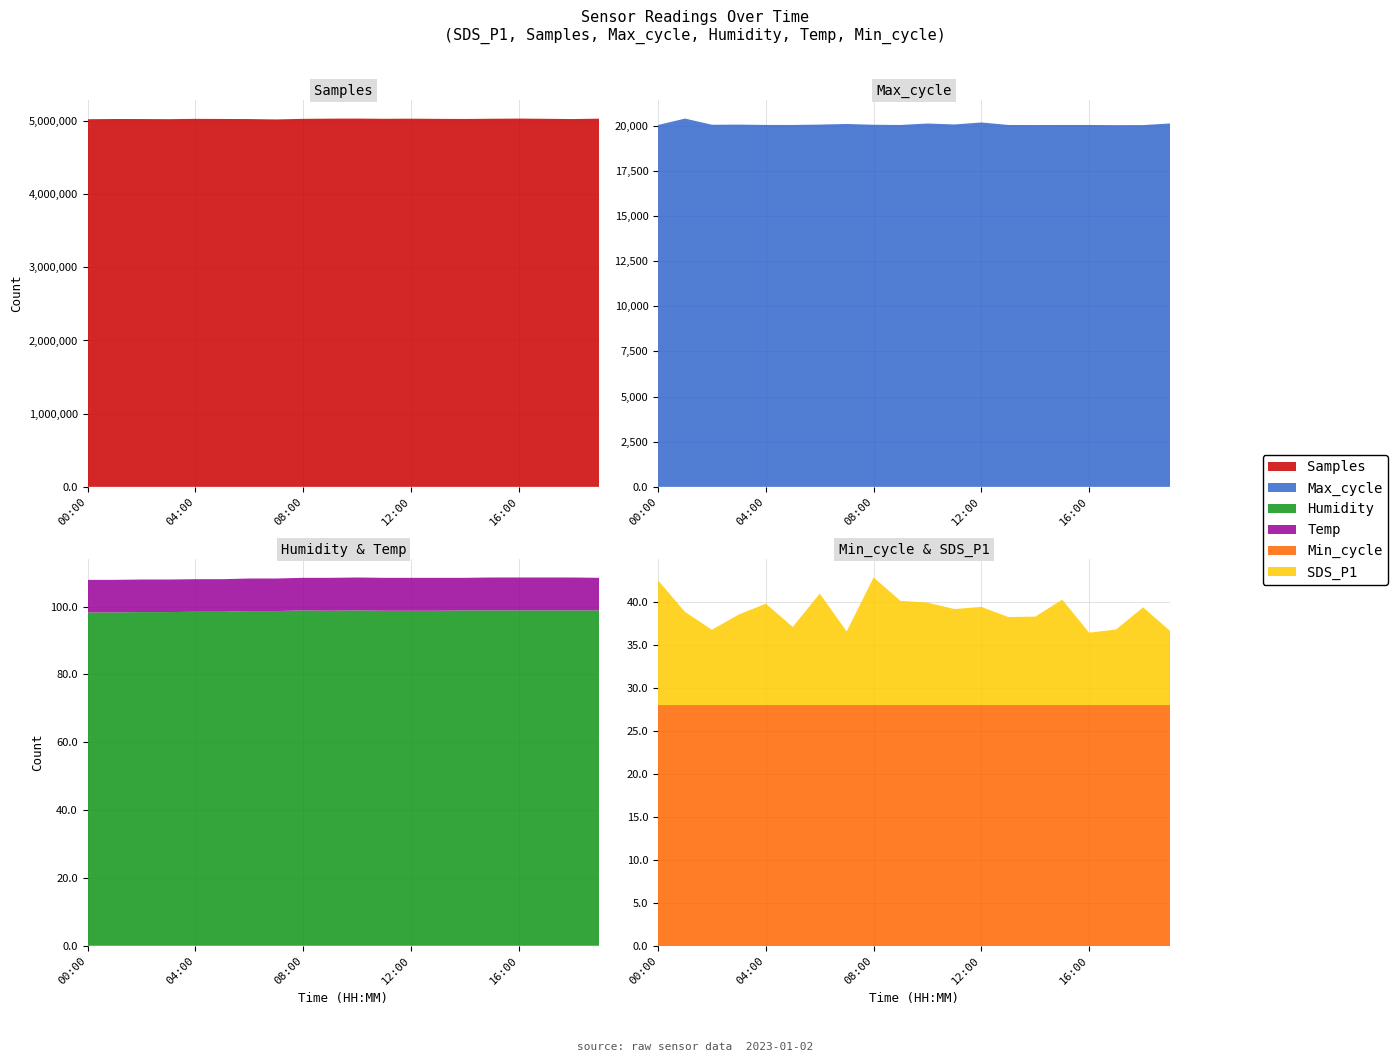

Reading right to left, transcribe all the data shown in this chart.

Samples: 19:00=5030673.0	18:00=5025143.0	17:00=5028753.0	16:00=5031678.0	15:00=5029415.0	14:00=5026229.0	13:00=5027937.0	12:00=5030348.0	11:00=5028649.0	10:00=5031734.0	09:00=5030800.0	08:00=5027969.0	07:00=5019903.0	06:00=5025064.0	05:00=5026313.0	04:00=5028013.0	03:00=5023517.0	02:00=5025473.0	01:00=5025827.0	00:00=5022850.0
Max_cycle: 19:00=20120.0	18:00=20029.0	17:00=20026.0	16:00=20037.0	15:00=20037.0	14:00=20033.0	13:00=20037.0	12:00=20175.0	11:00=20064.0	10:00=20117.0	09:00=20036.0	08:00=20048.0	07:00=20091.0	06:00=20057.0	05:00=20037.0	04:00=20038.0	03:00=20056.0	02:00=20048.0	01:00=20390.0	00:00=20034.0
Humidity: 19:00=98.9	18:00=98.9	17:00=98.9	16:00=98.9	15:00=98.9	14:00=98.9	13:00=98.8	12:00=98.8	11:00=98.8	10:00=98.9	09:00=98.8	08:00=98.9	07:00=98.7	06:00=98.7	05:00=98.5	04:00=98.5	03:00=98.4	02:00=98.4	01:00=98.3	00:00=98.3
Temp: 19:00=9.6	18:00=9.7	17:00=9.7	16:00=9.7	15:00=9.7	14:00=9.6	13:00=9.7	12:00=9.7	11:00=9.7	10:00=9.7	09:00=9.7	08:00=9.6	07:00=9.6	06:00=9.6	05:00=9.6	04:00=9.6	03:00=9.6	02:00=9.6	01:00=9.6	00:00=9.6
Min_cycle: 19:00=28.0	18:00=28.0	17:00=28.0	16:00=28.0	15:00=28.0	14:00=28.0	13:00=28.0	12:00=28.0	11:00=28.0	10:00=28.0	09:00=28.0	08:00=28.0	07:00=28.0	06:00=28.0	05:00=28.0	04:00=28.0	03:00=28.0	02:00=28.0	01:00=28.0	00:00=28.0
SDS_P1: 19:00=8.7	18:00=11.4	17:00=8.8	16:00=8.4	15:00=12.3	14:00=10.3	13:00=10.2	12:00=11.4	11:00=11.2	10:00=11.9	09:00=12.1	08:00=14.8	07:00=8.6	06:00=13.0	05:00=9.1	04:00=11.8	03:00=10.6	02:00=8.8	01:00=10.8	00:00=14.5